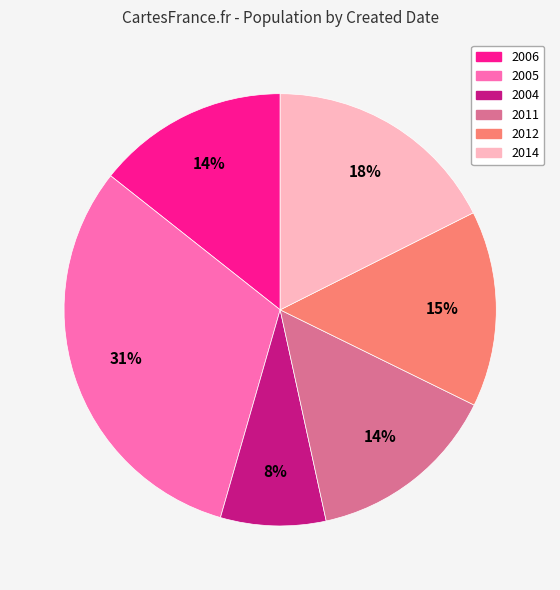

Between 2004 and 2012, which is larger?

2012